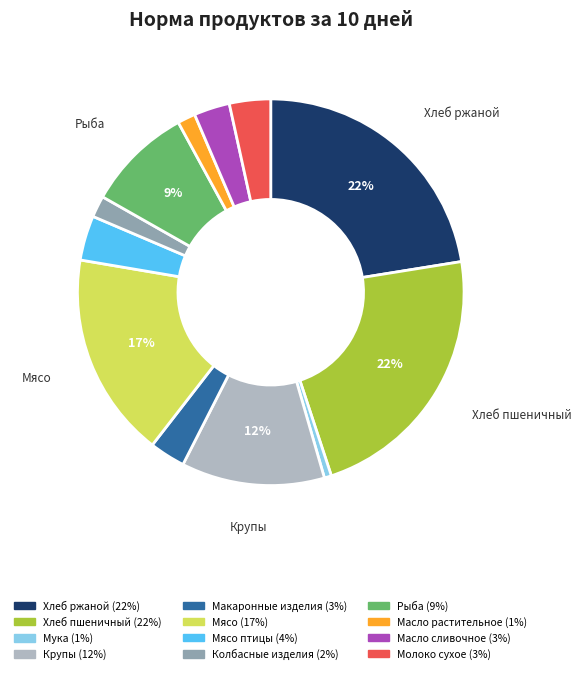

Is there a majority slice in this chart?

No